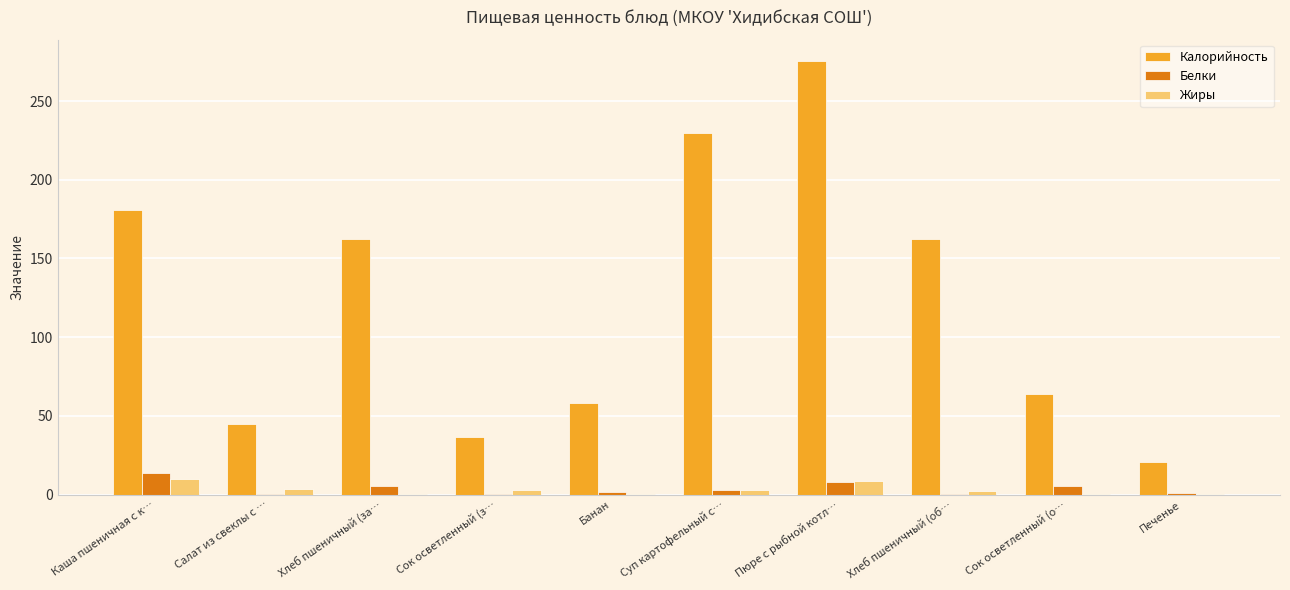

Are the bars grouped side by side (vs. stacked)?

Yes